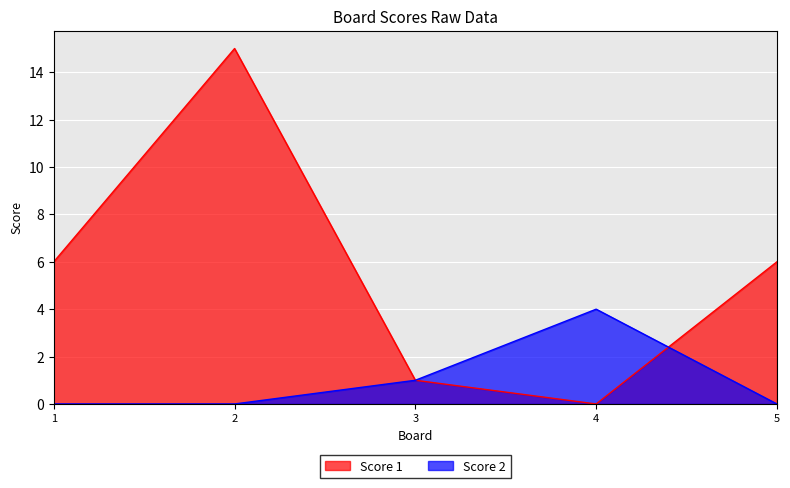

The value of Score 2 at 1 is 0. True or false?

True